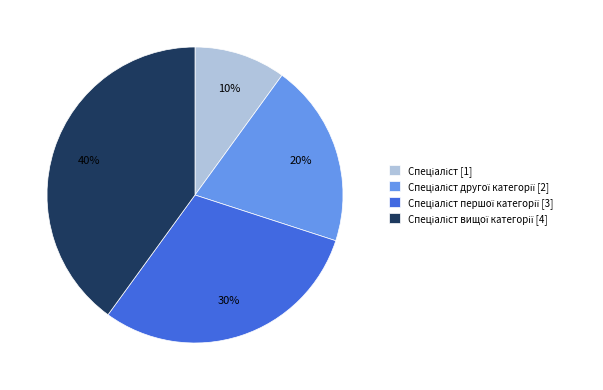

How many slices are in this pie chart?

4